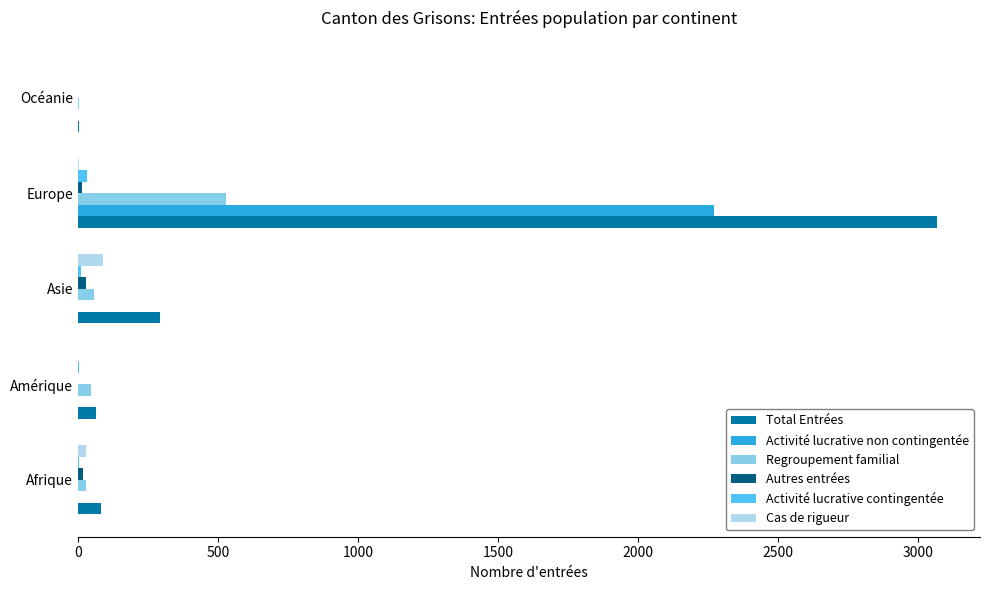

What is the sum of all Regroupement familial values?

664